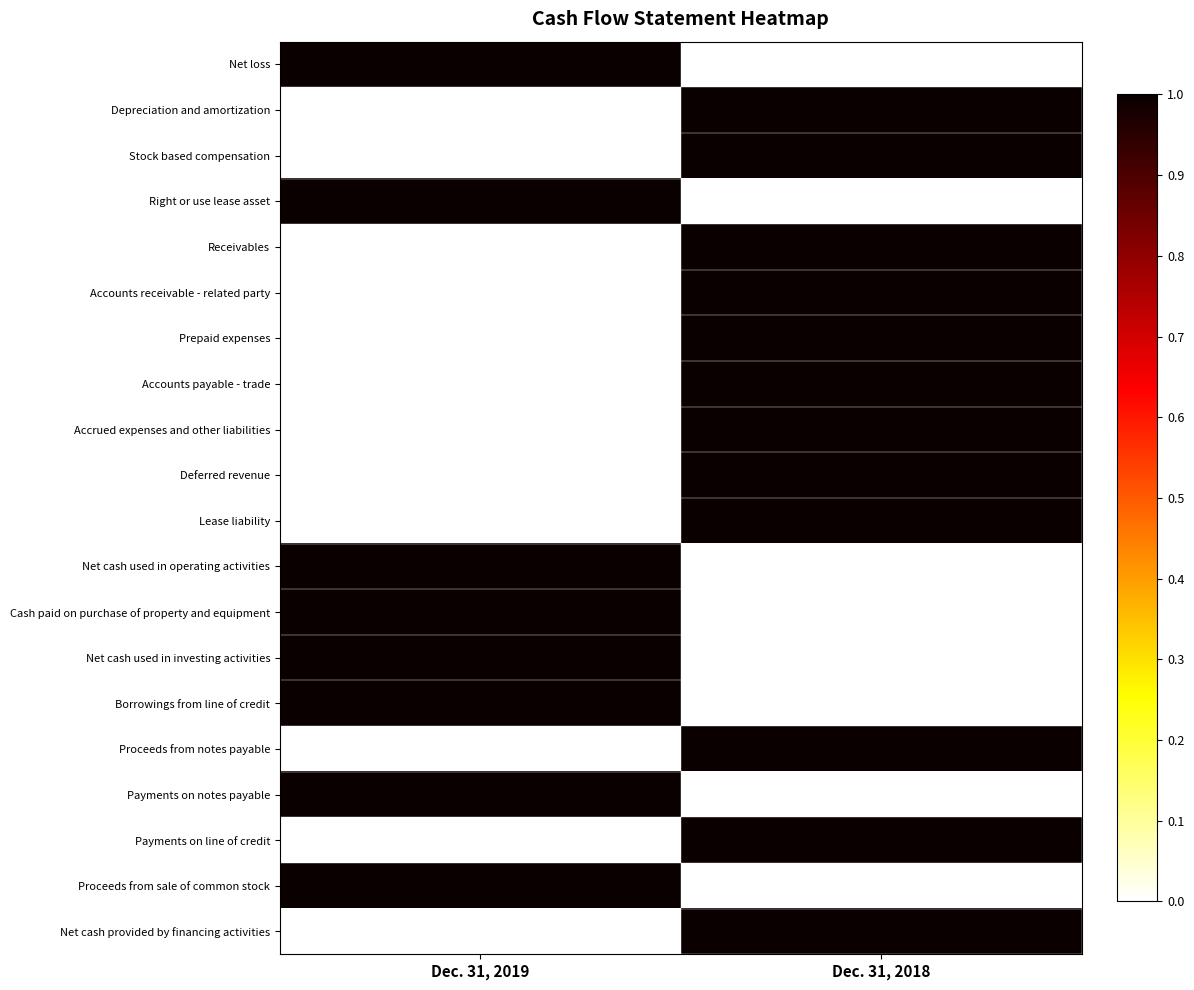

What is the total value across all series at Dec. 31, 2018?

12